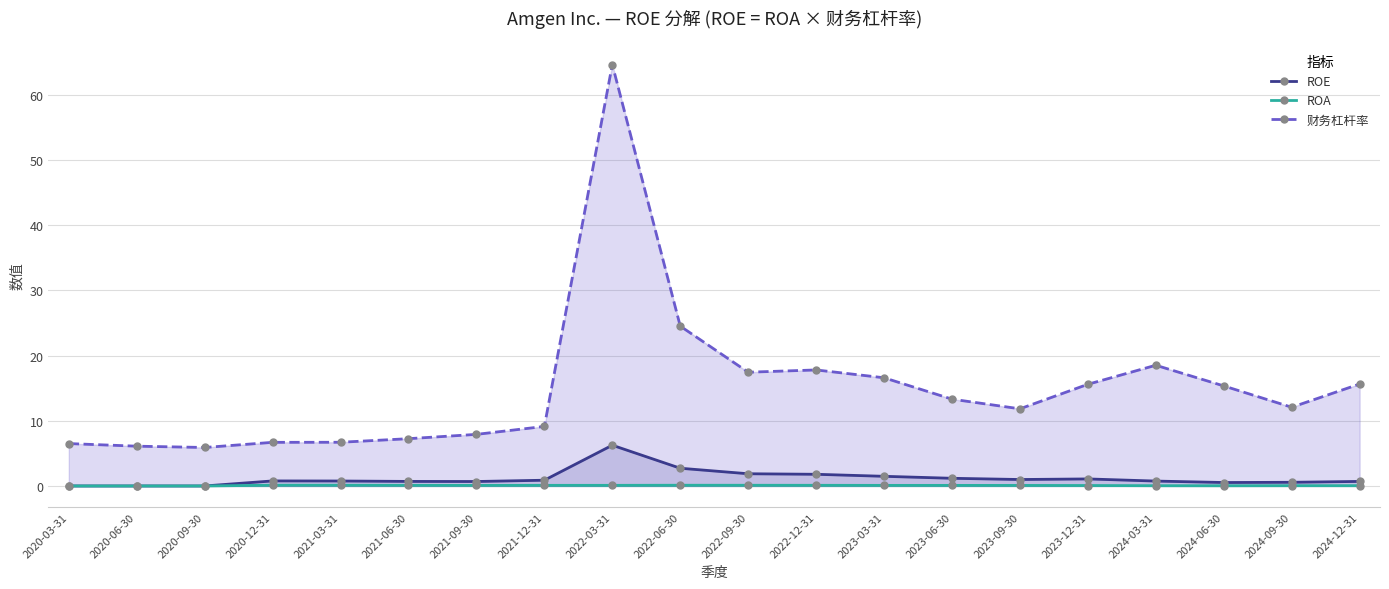

How many interior local valleys does the ROE series have?

3